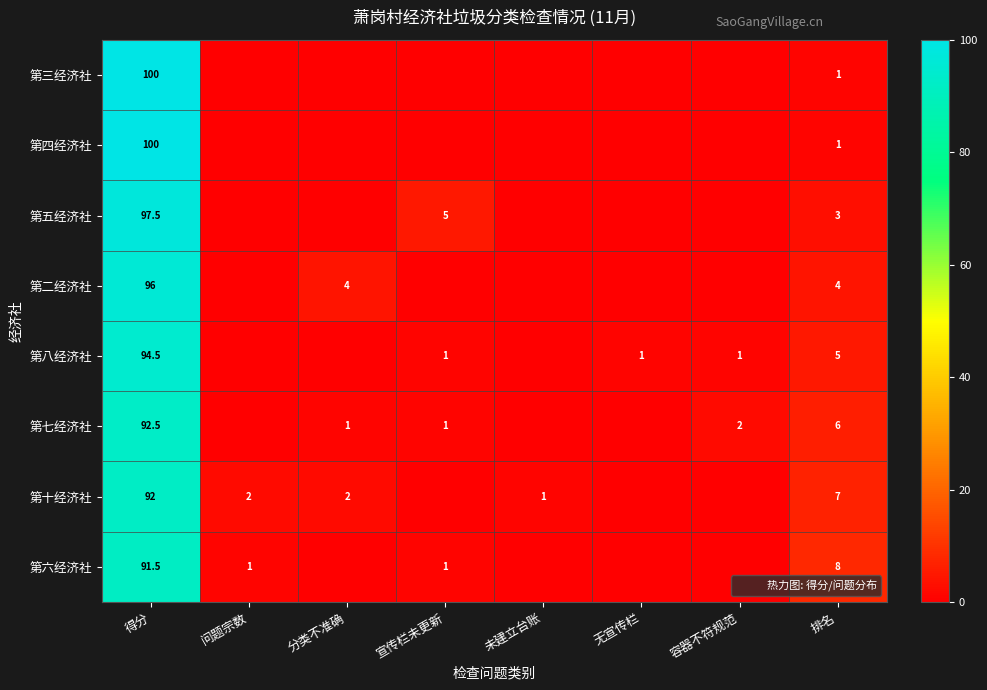

What is the sum of the 第十经济社 values at 得分 and 问题宗数?

94.0